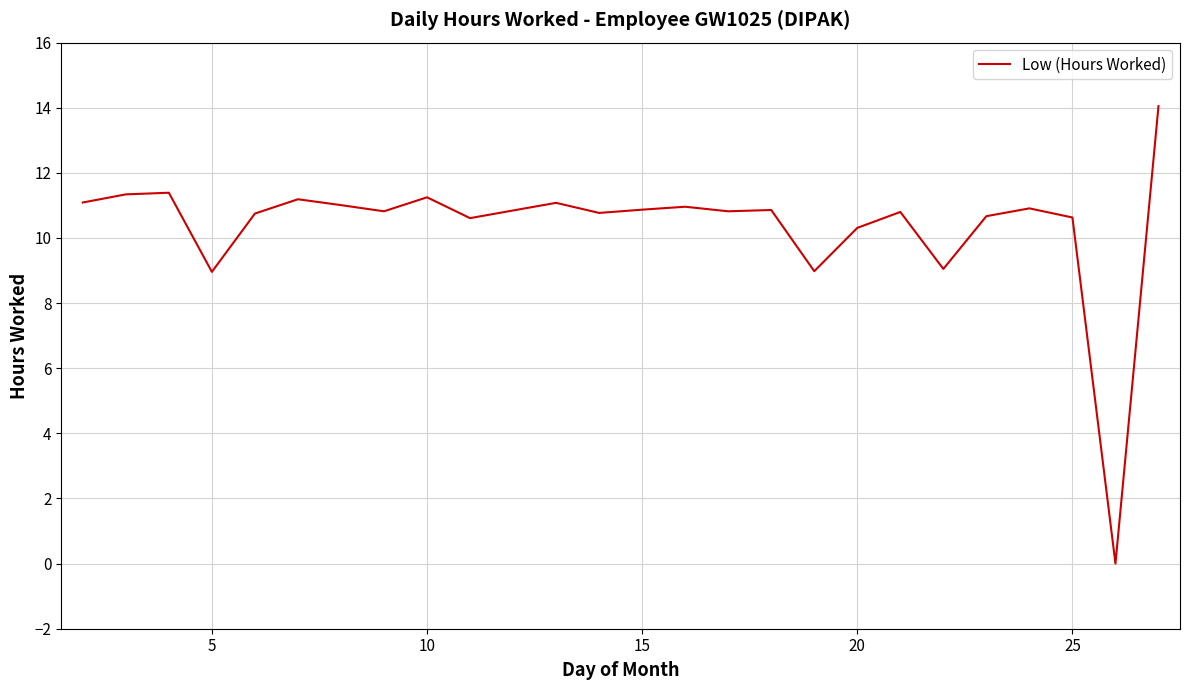

What is the greatest value displayed?

14.1